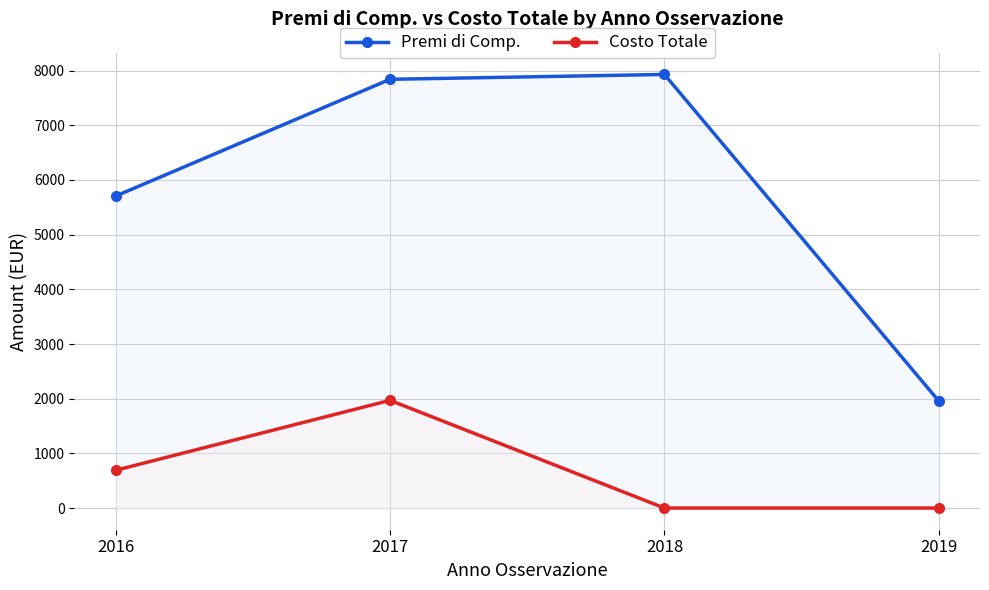

What is the difference between the highest and lowest values at 2019?

1955.2